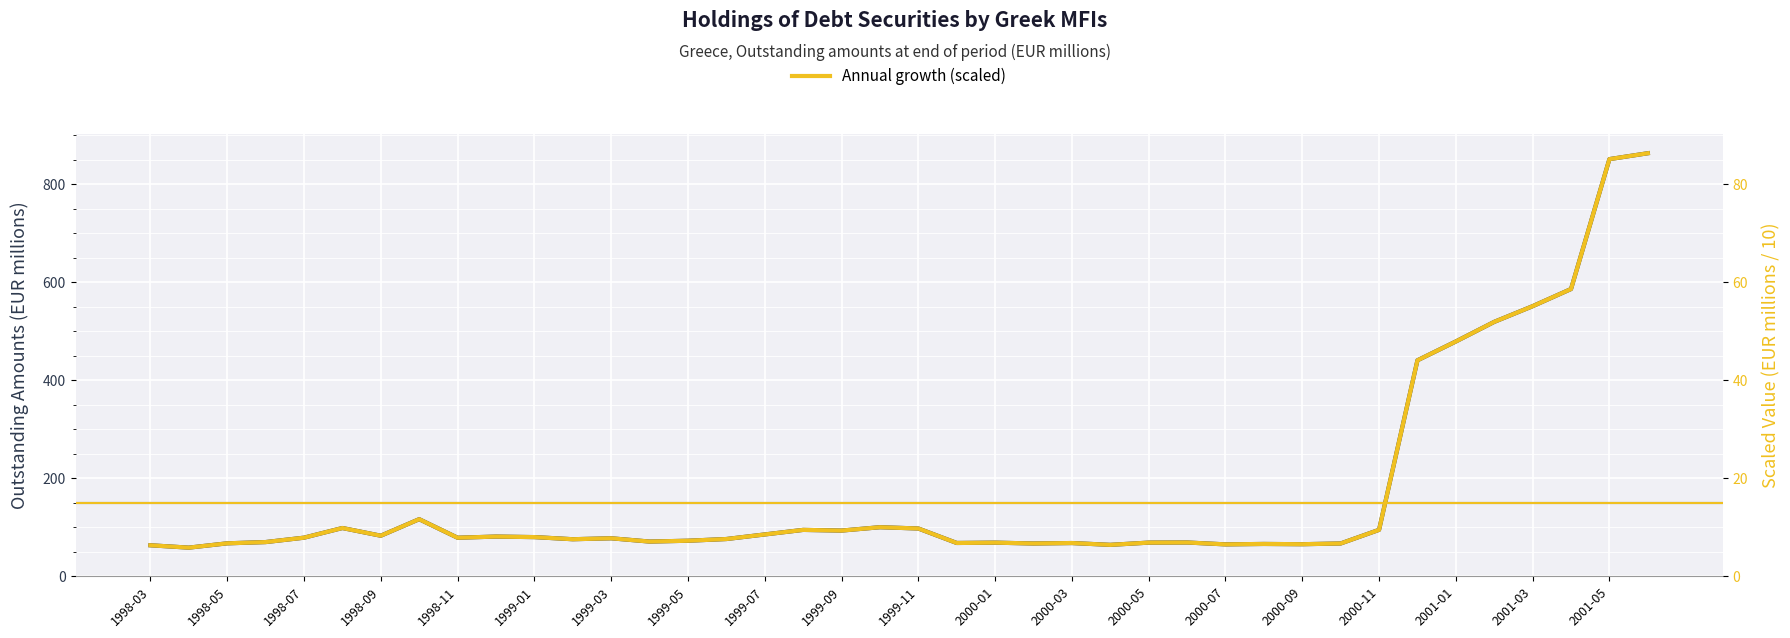

What is the highest value of the Outstanding amounts (EUR millions) series?

863.0